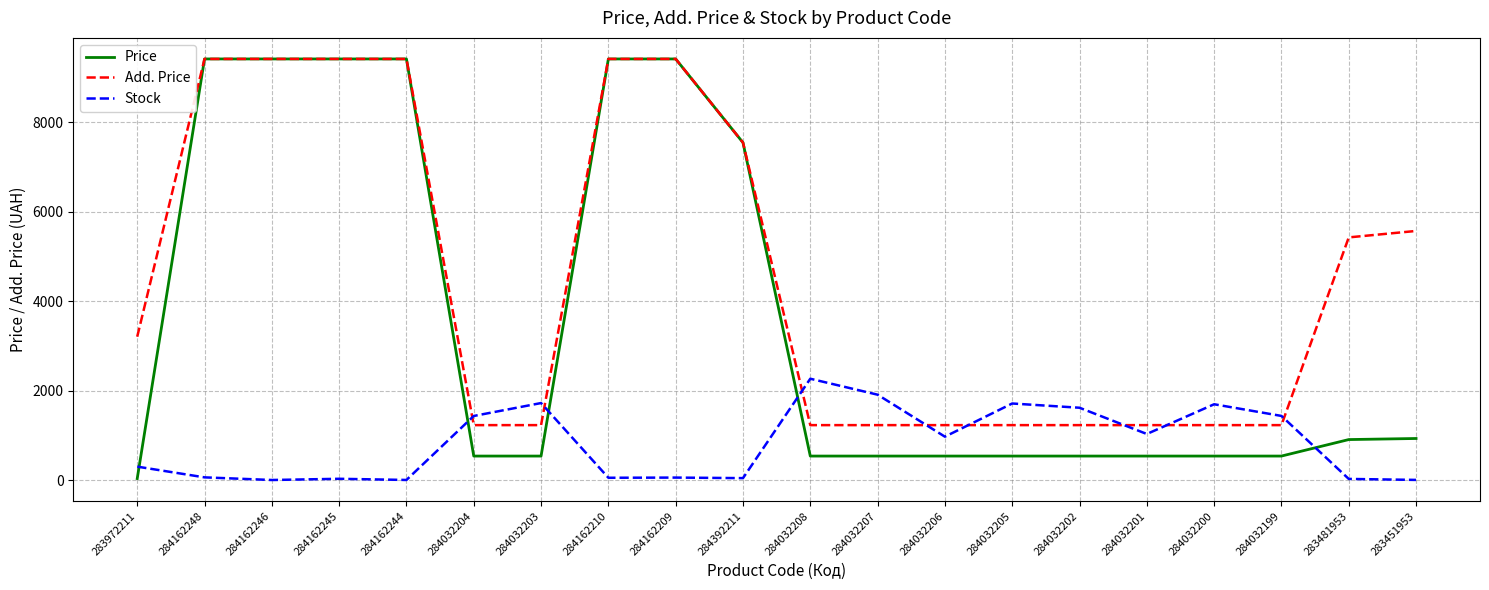

How many lines are shown in the chart?

3